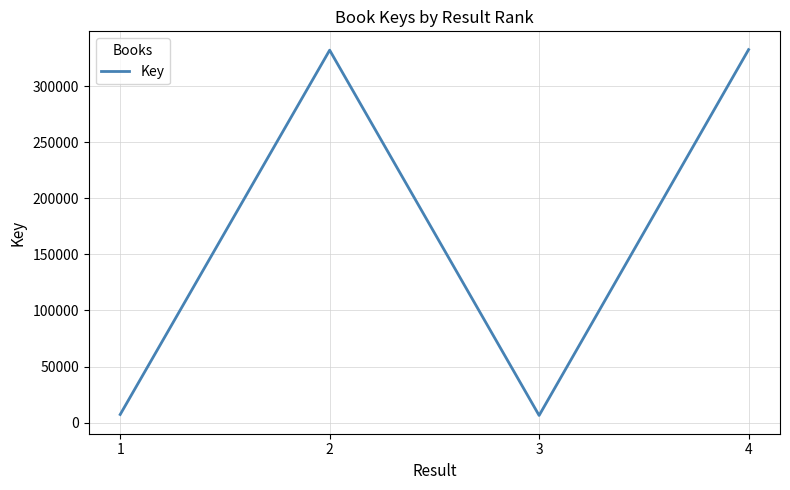

What is the change in value from 1 to 4?

+325167